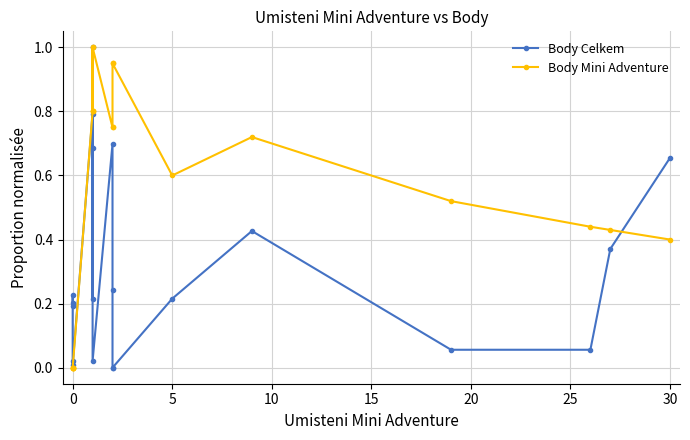

True or false: Body Mini Adventure has a value of 0.5 at 0.

False